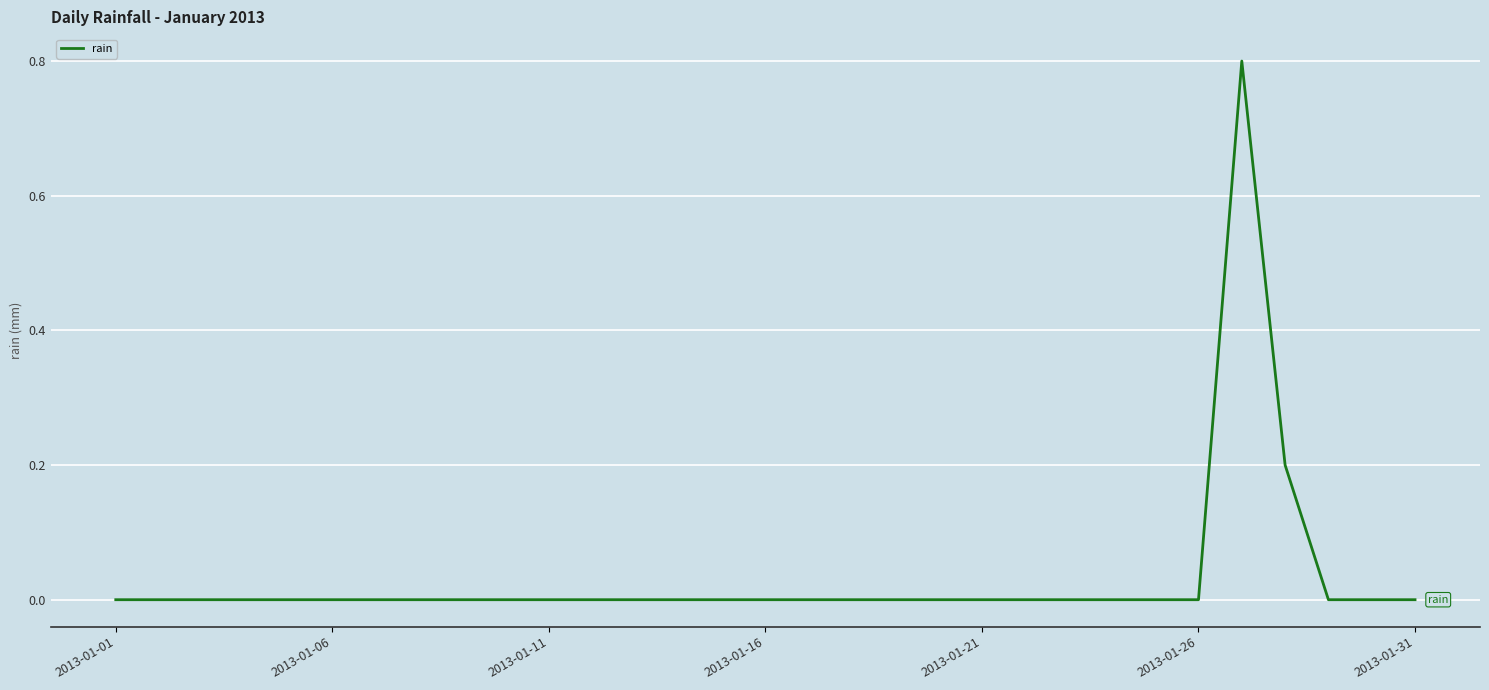

What is the difference between the maximum and minimum values?

0.8